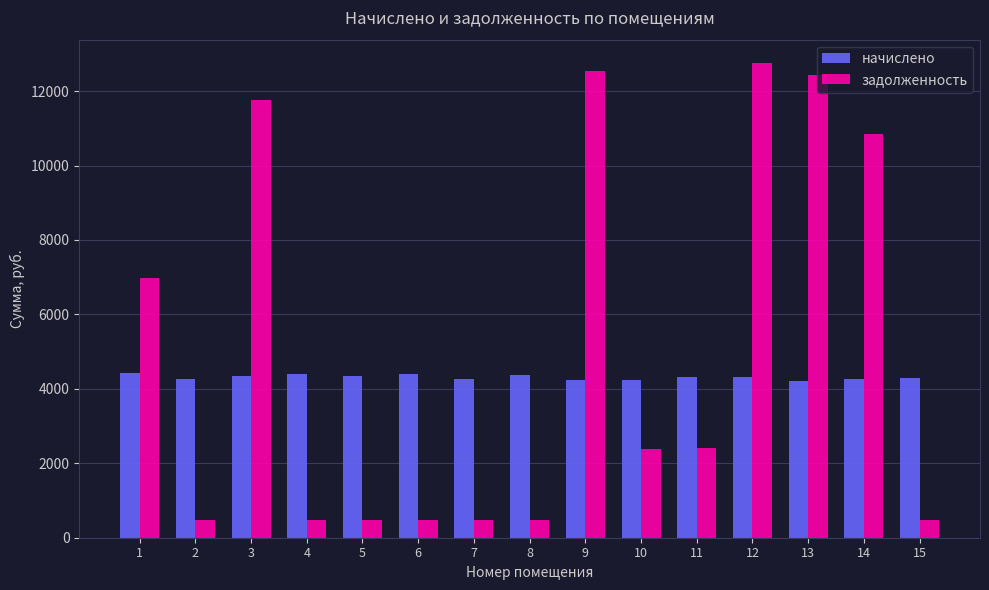

How many bars are there in each group?

2